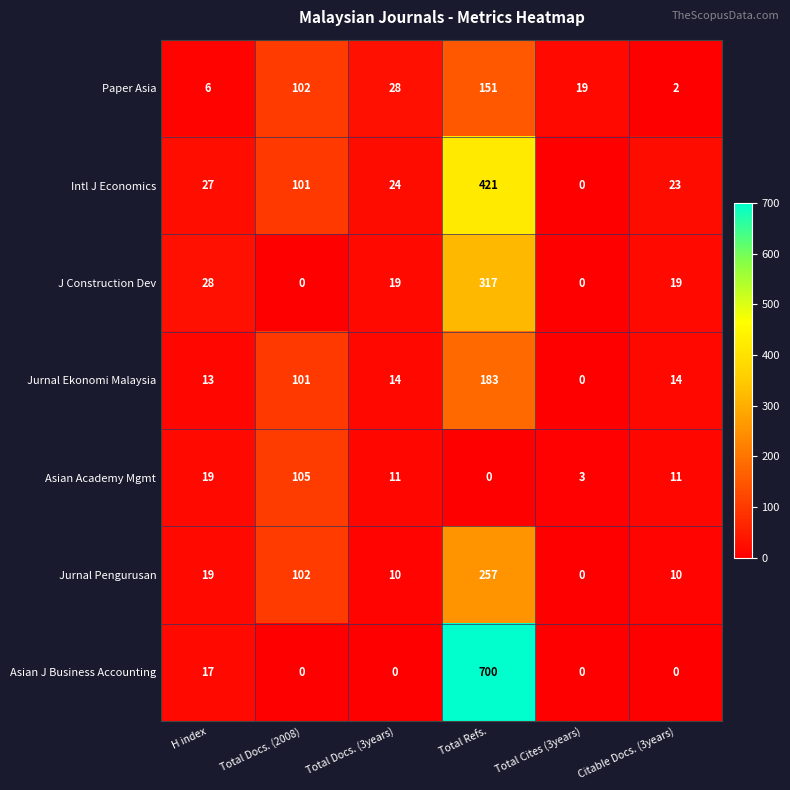

What is the spread (max minus min) of values at Total Docs. (2008)?

105